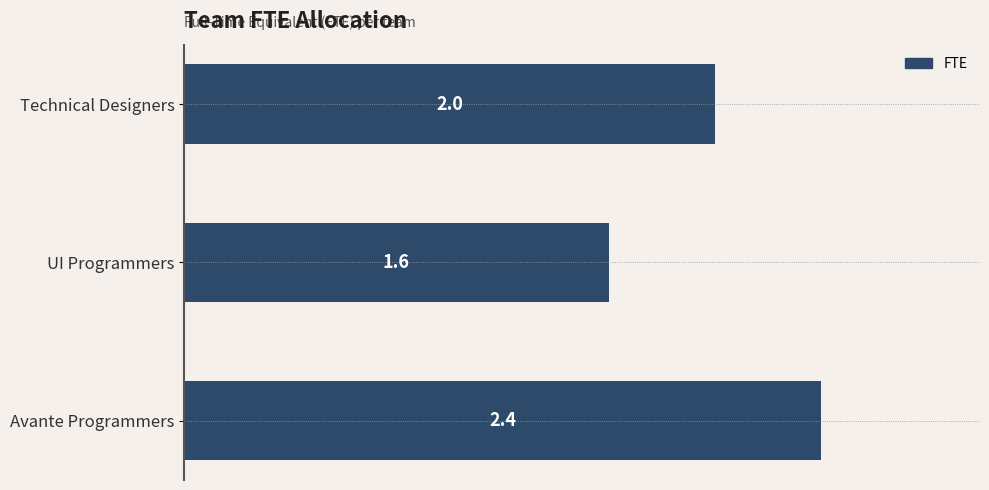

Reading top to bottom, what are all the values shown in this chart?

2.0	1.6	2.4